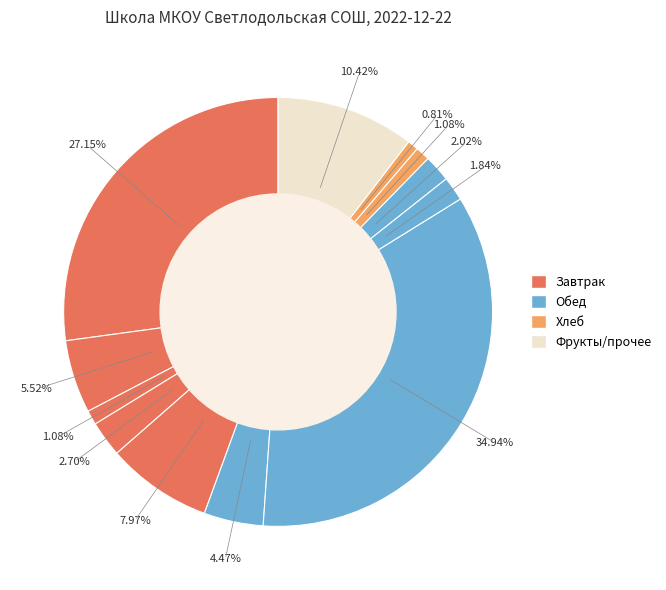

Is there a majority slice in this chart?

No